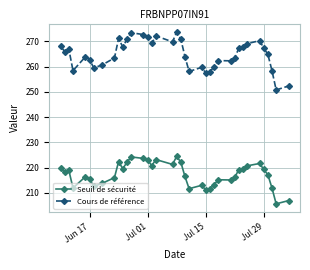

What is the lowest value of the Cours de référence series?

250.7